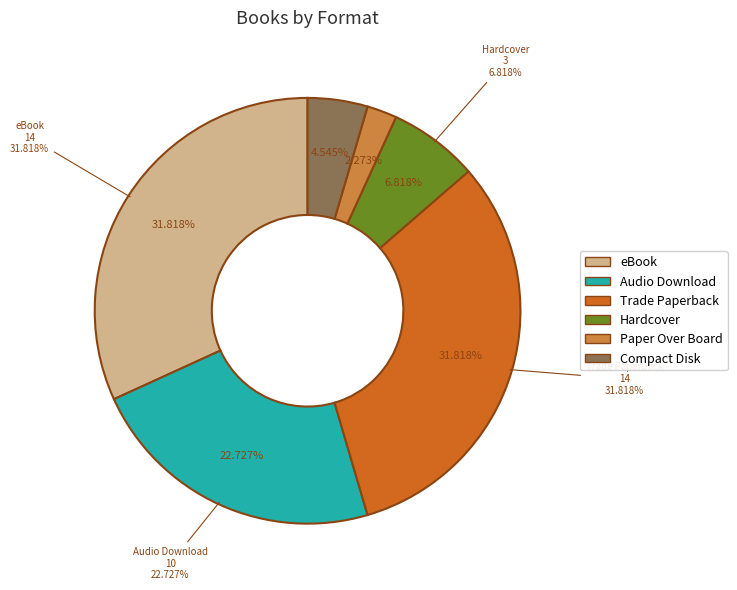

To the nearest percent, what percentage of the pie is Audio Download?

23%